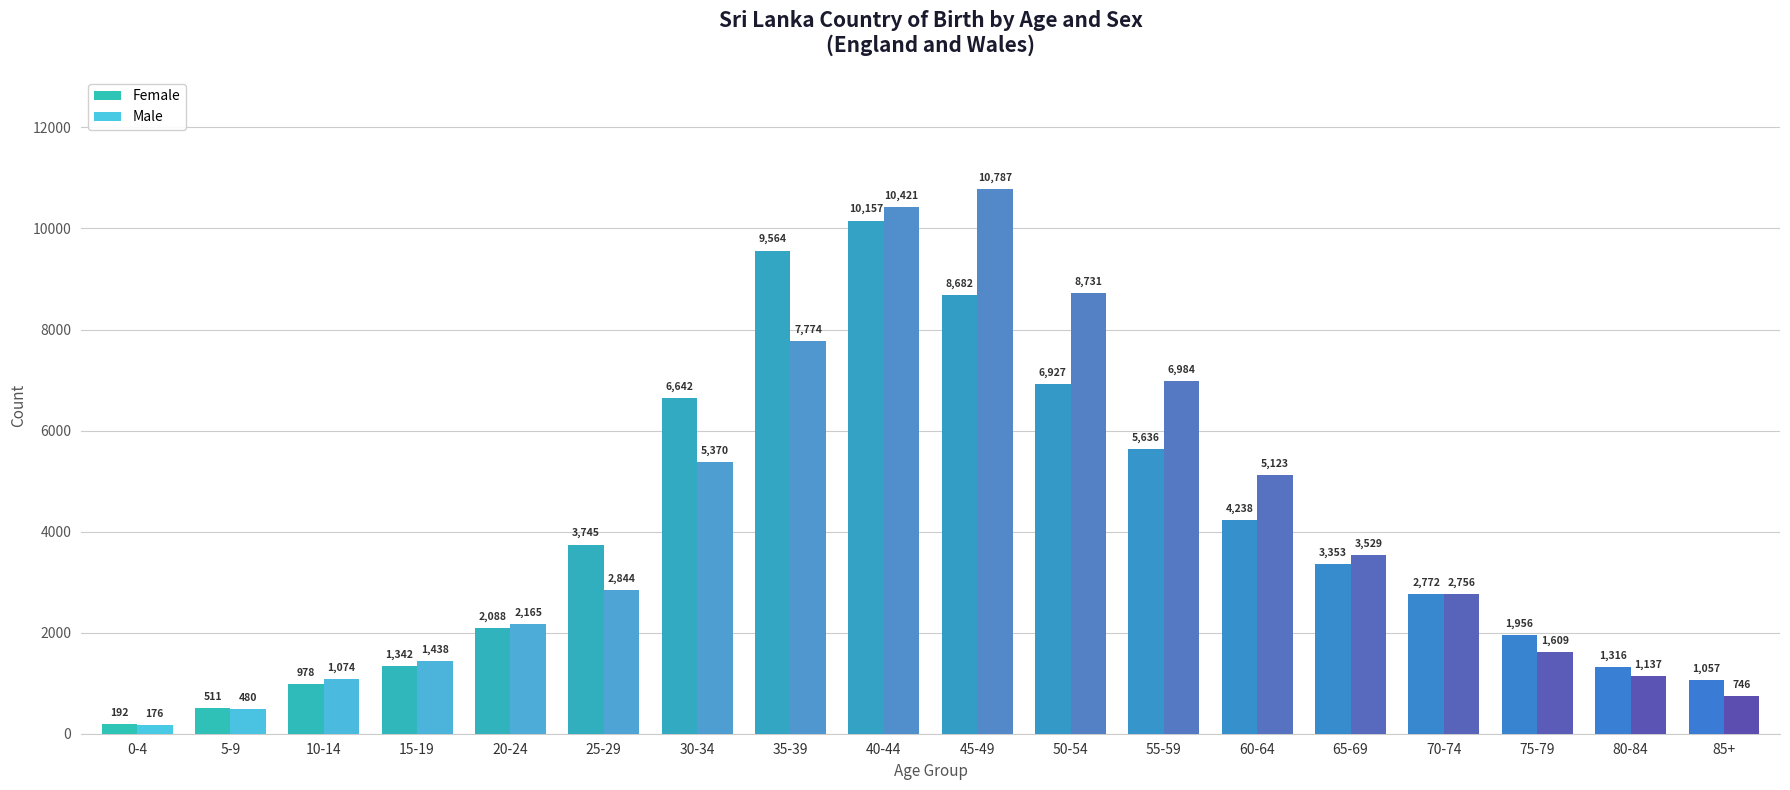

Which series has the largest range (max minus min)?

Male